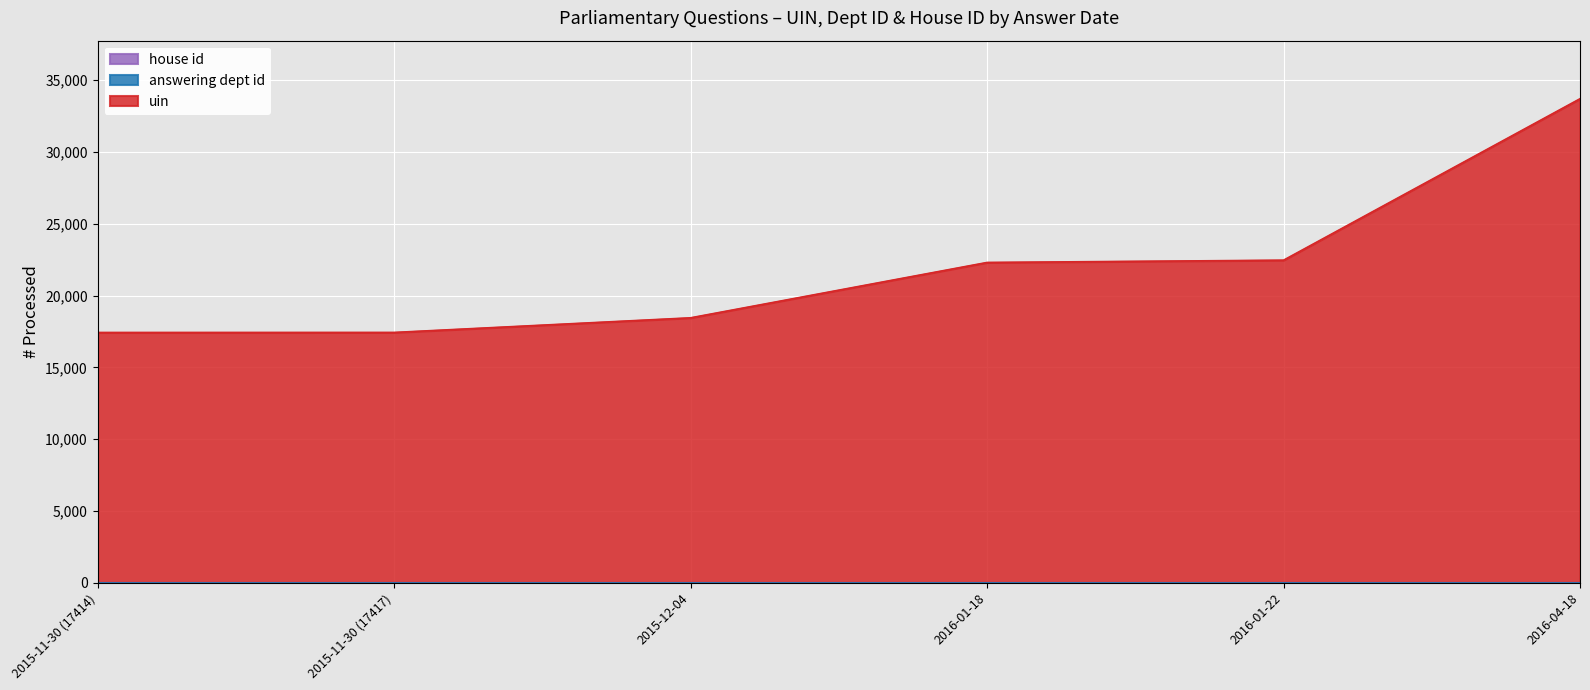

True or false: answering dept id and house id cross at least once.

False